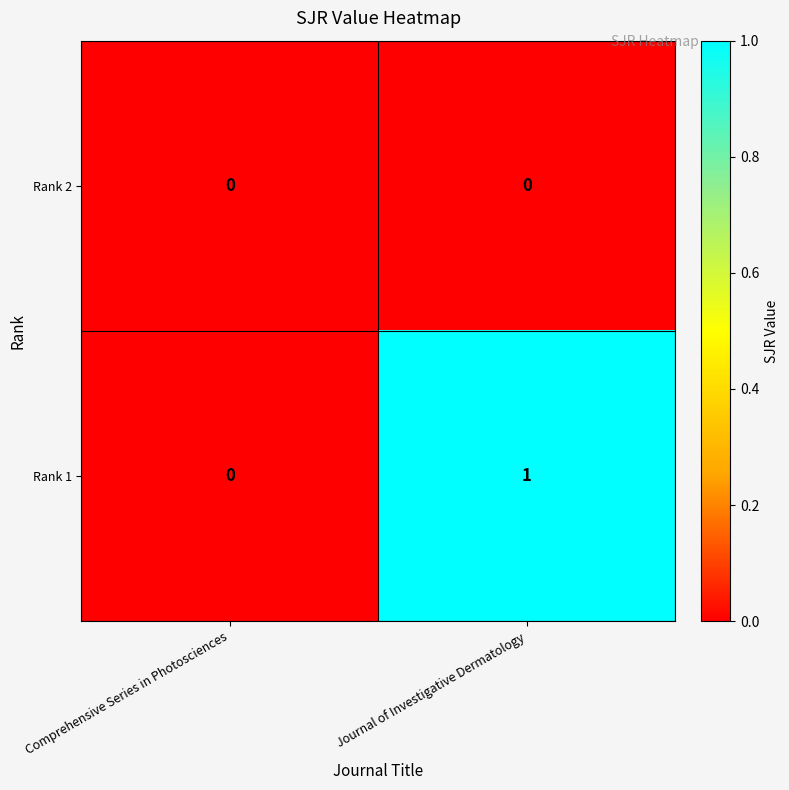

Which series has the widest spread of values?

Rank 1